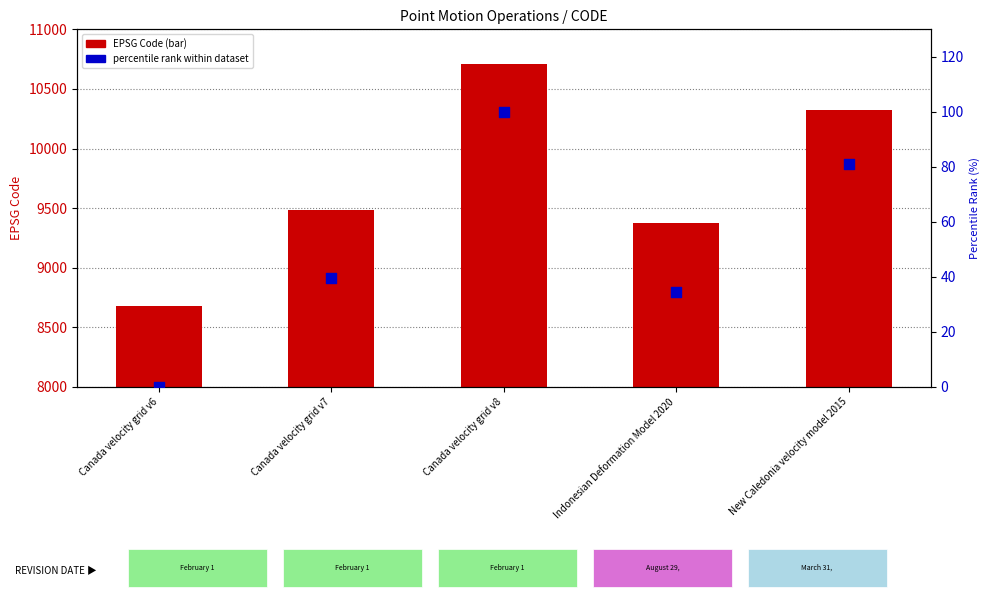

What is the total value across all series at New Caledonia velocity model 2015?

10404.1